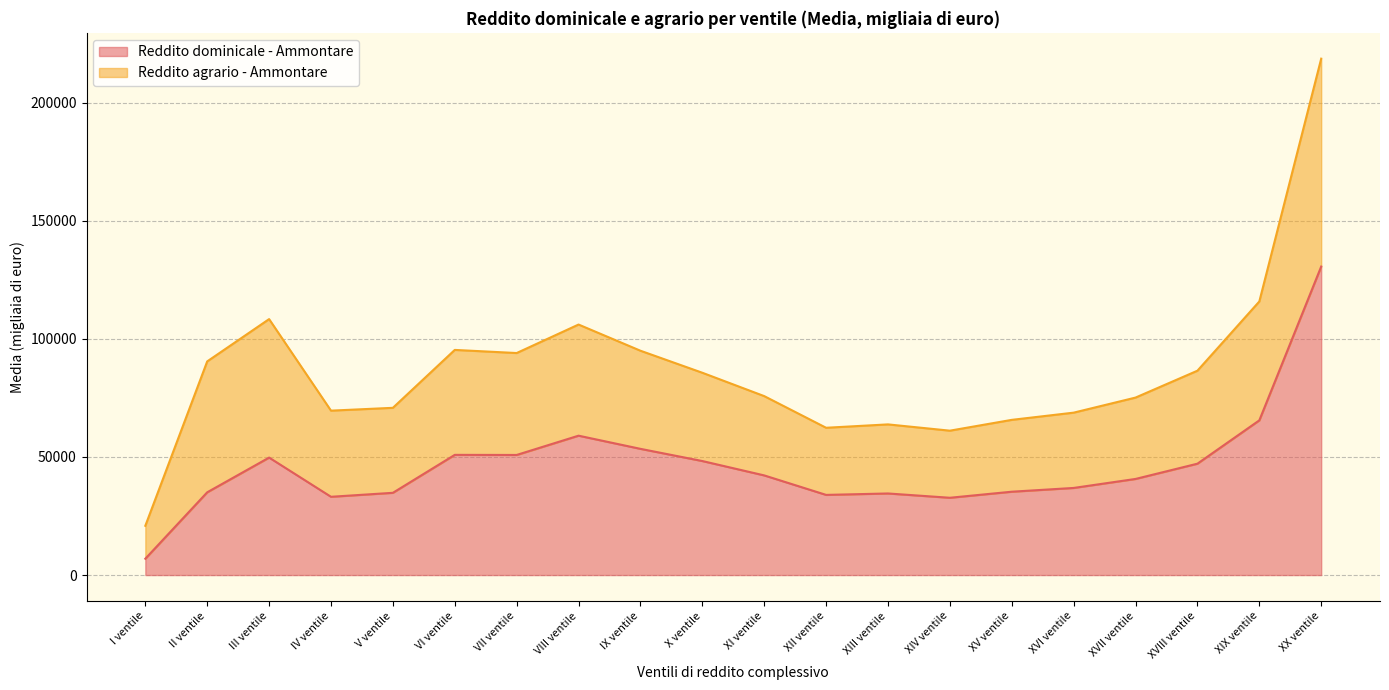

What is the greatest value displayed?

130642